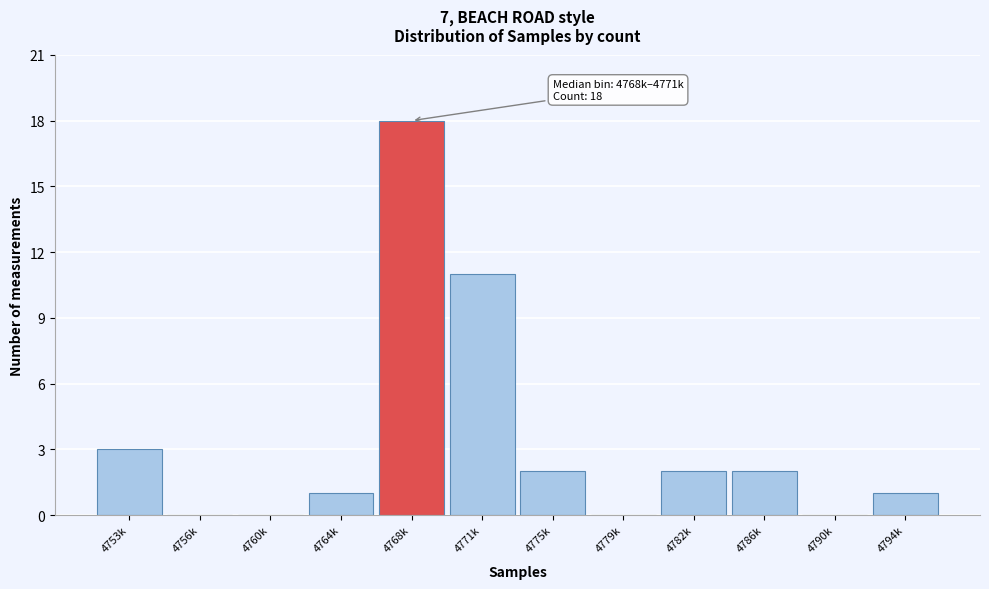

Reading right to left, transcribe all the data shown in this chart.

4794k=1	4790k=0	4786k=2	4782k=2	4779k=0	4775k=2	4771k=11	4768k=18	4764k=1	4760k=0	4756k=0	4753k=3